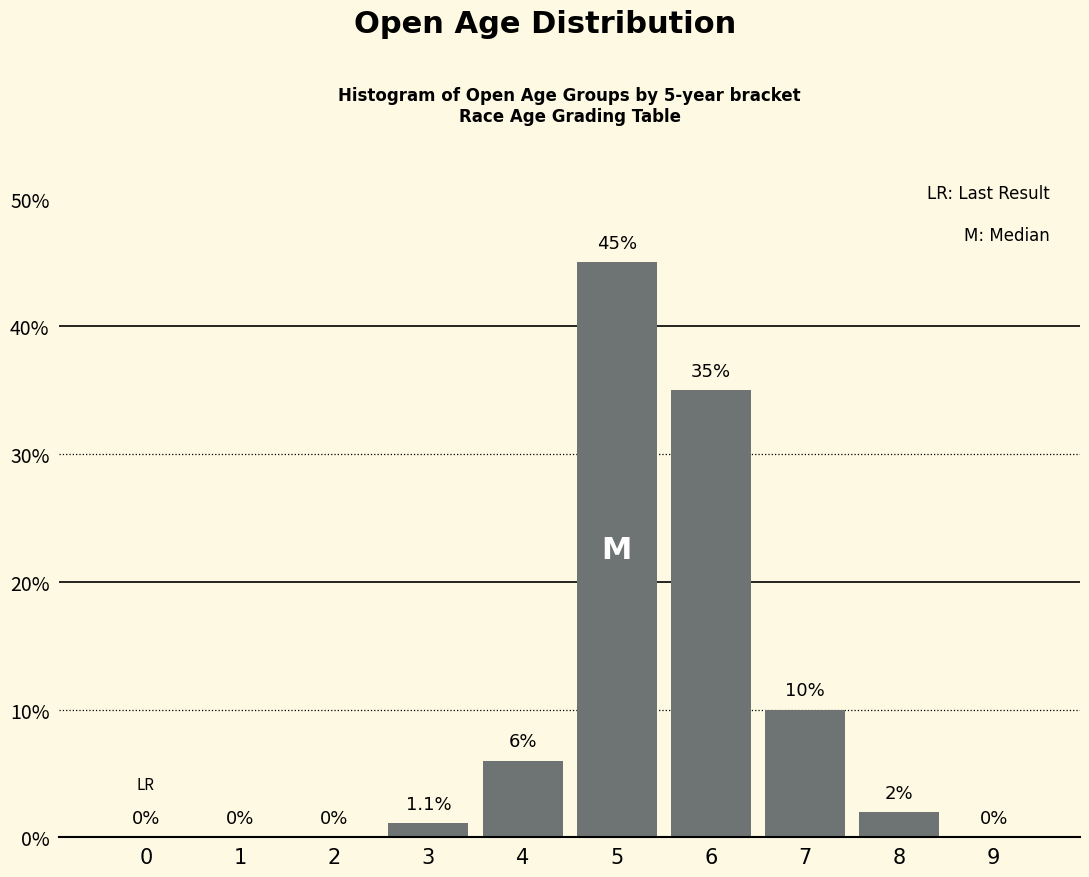

Reading left to right, transcribe all the data shown in this chart.

0=0.0	1=0.0	2=0.0	3=1.1	4=6.0	5=45.0	6=35.0	7=10.0	8=2.0	9=0.0